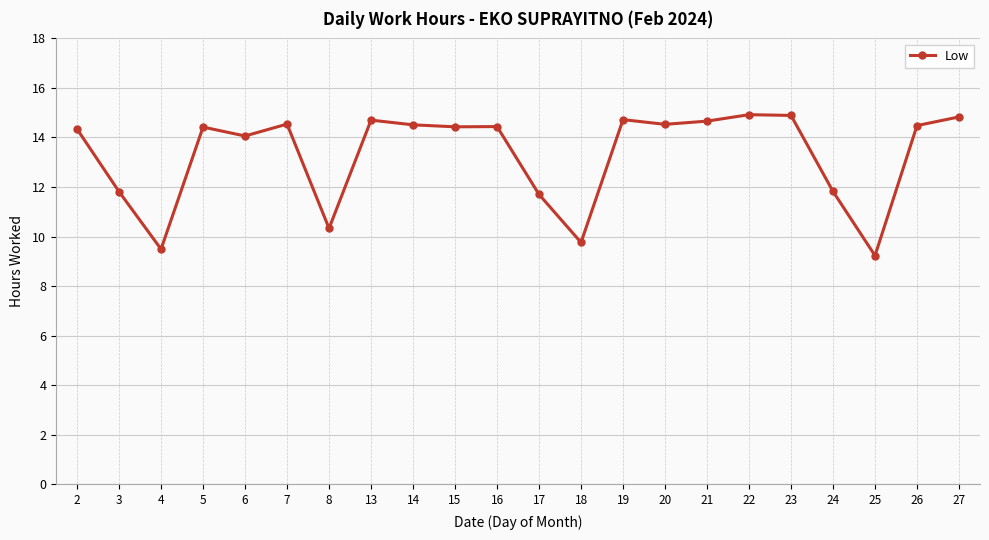

What is the sum of all values?

292.6